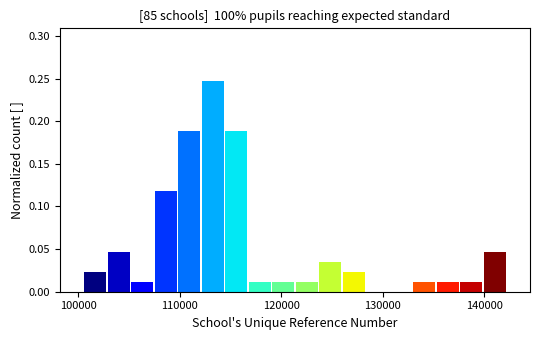

Around what value on the x-axis is the tallest bar? Give the approximate position of its centre, as read against the axis.

113000